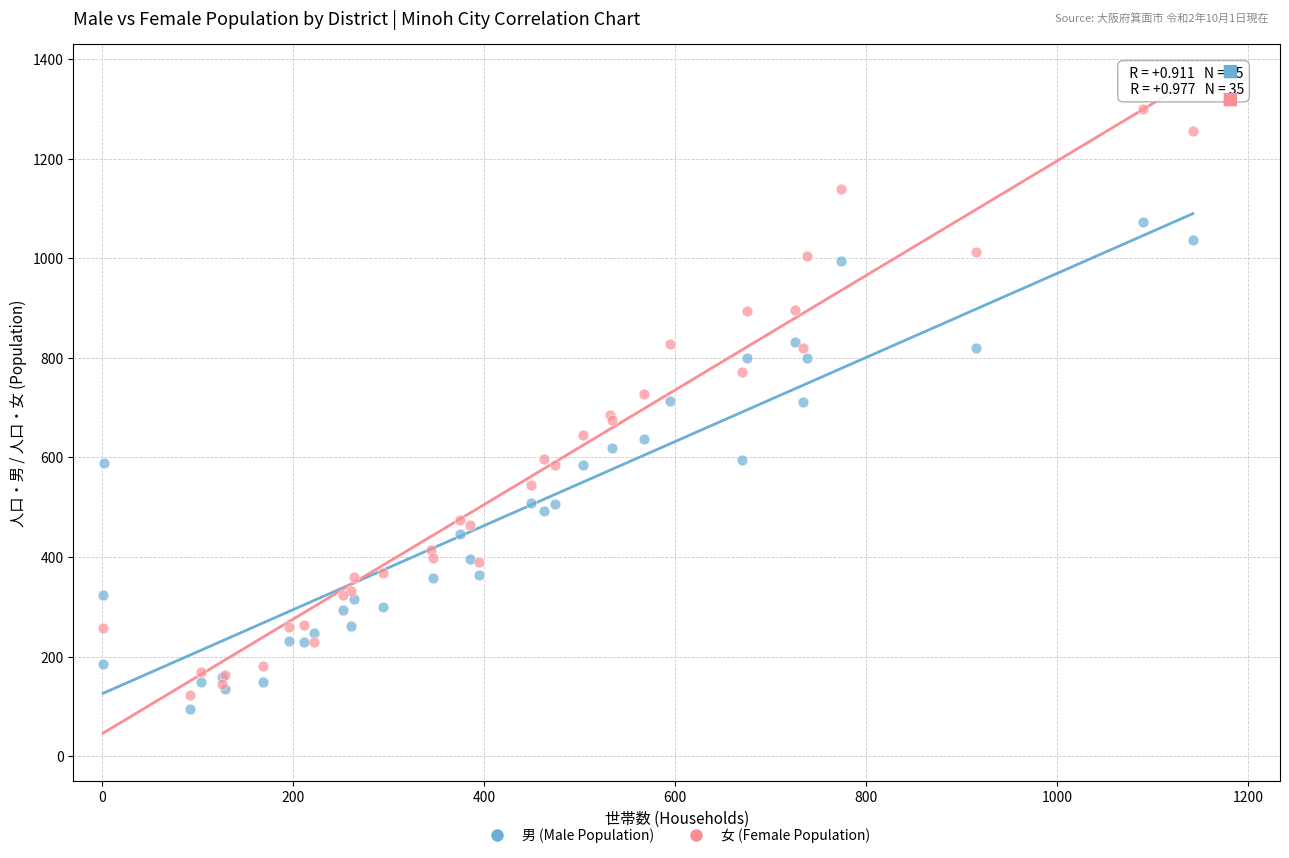

Which series contains the lowest Y value?

男 (Male Population)